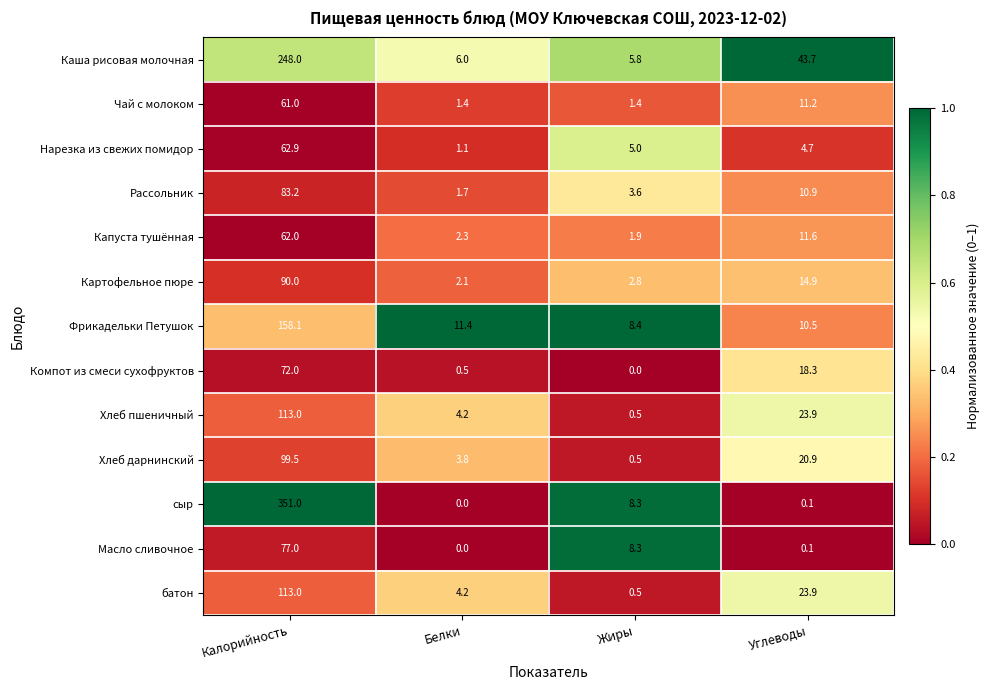

True or false: Масло сливочное has a value of 42.5 at Калорийность.

False